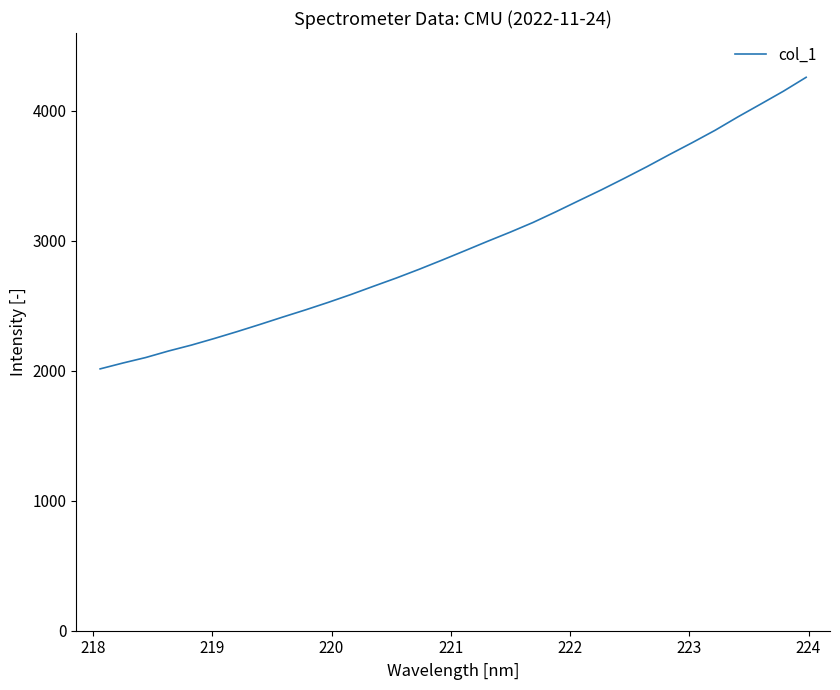

What is the difference between the maximum and minimum values?

2242.9